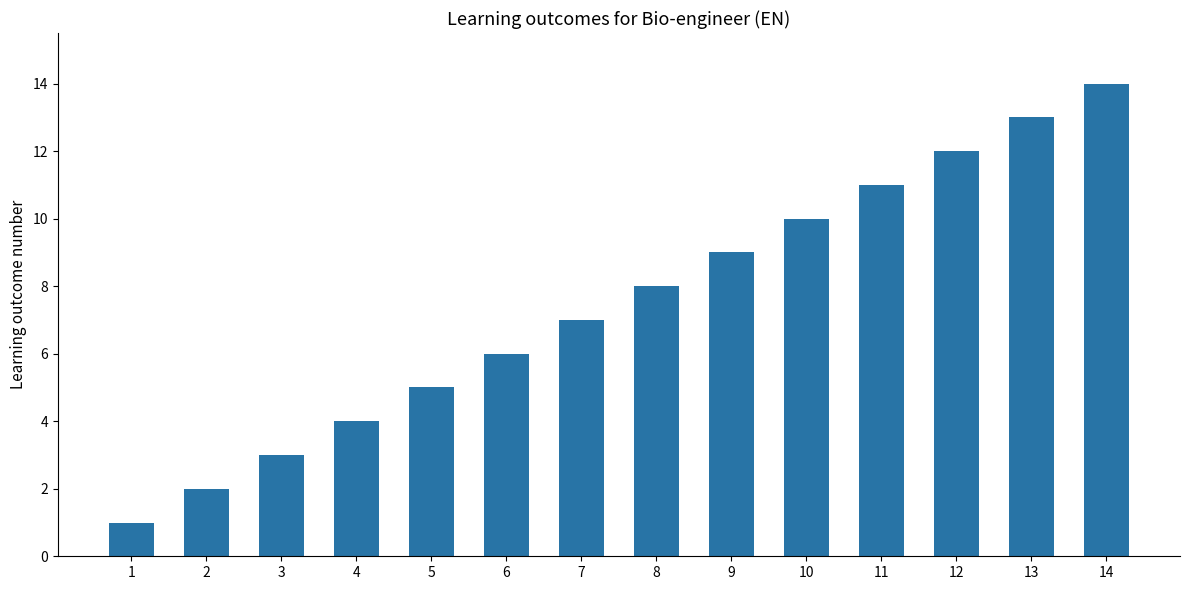

Count the number of data series in this chart.

1